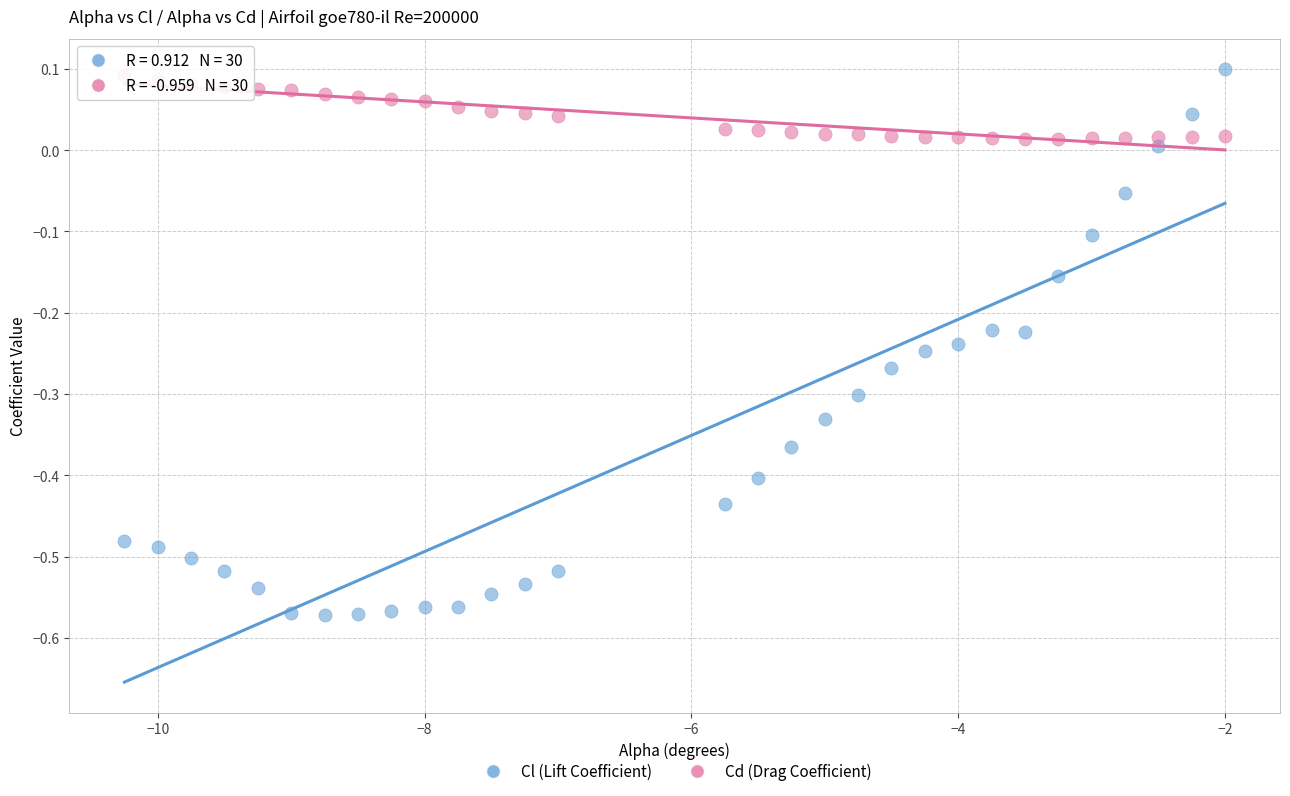

Which series reaches the maximum Y coordinate?

Cl (Lift Coefficient)